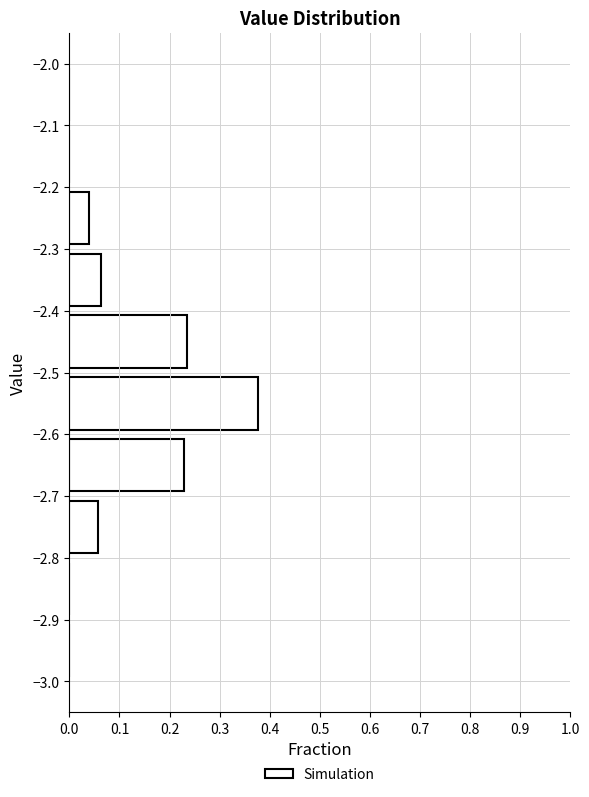

Which range on the y-axis has the longest bar?

-2.6 to -2.5